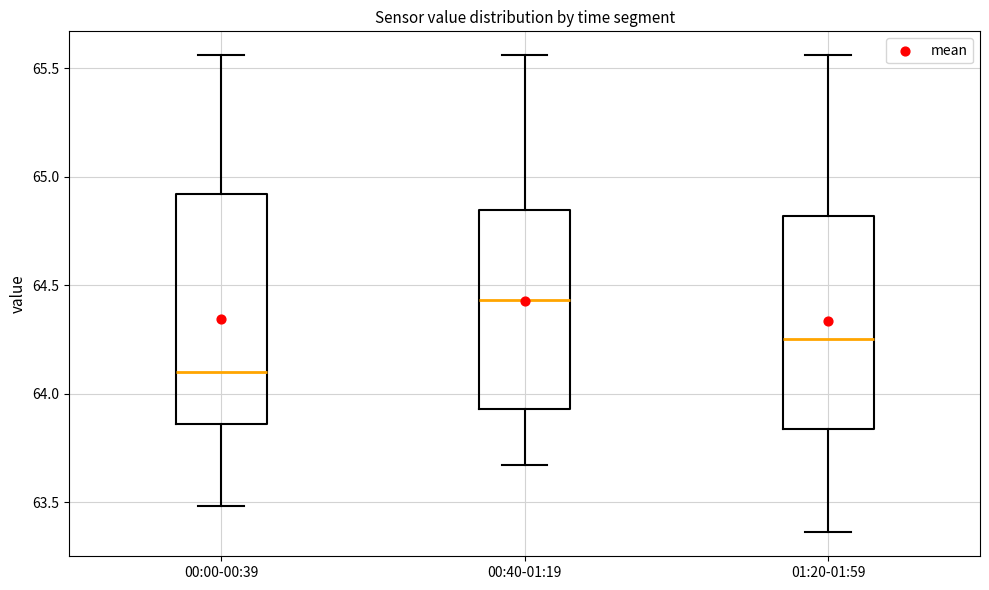

Where does the upper whisker of the box for 00:00-00:39 end on the y-axis? The values are not printed on the chart, so give them approximately, as read against the axis.

65.55